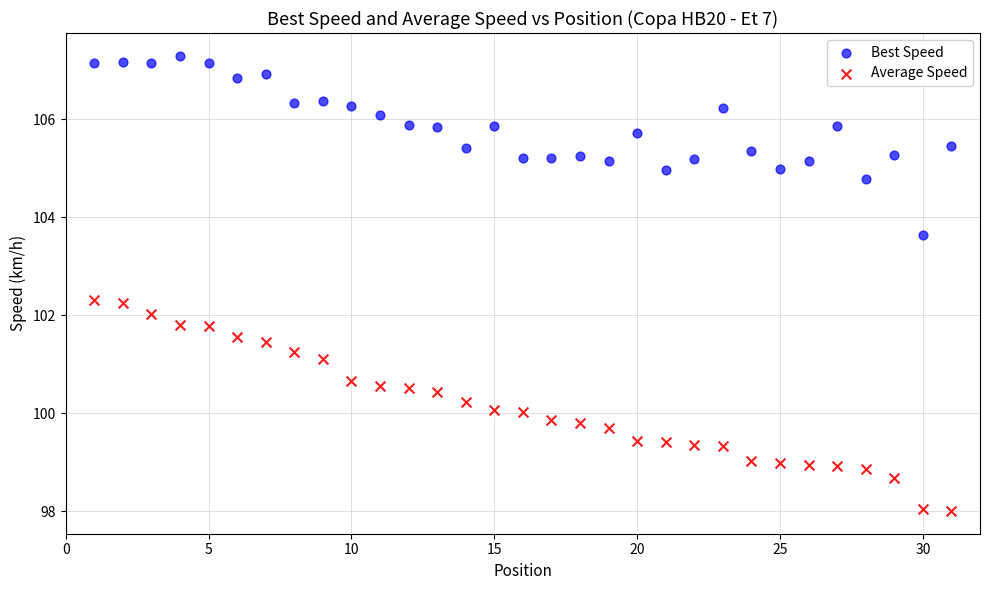

What are all the series names shown in the legend?

Best Speed, Average Speed